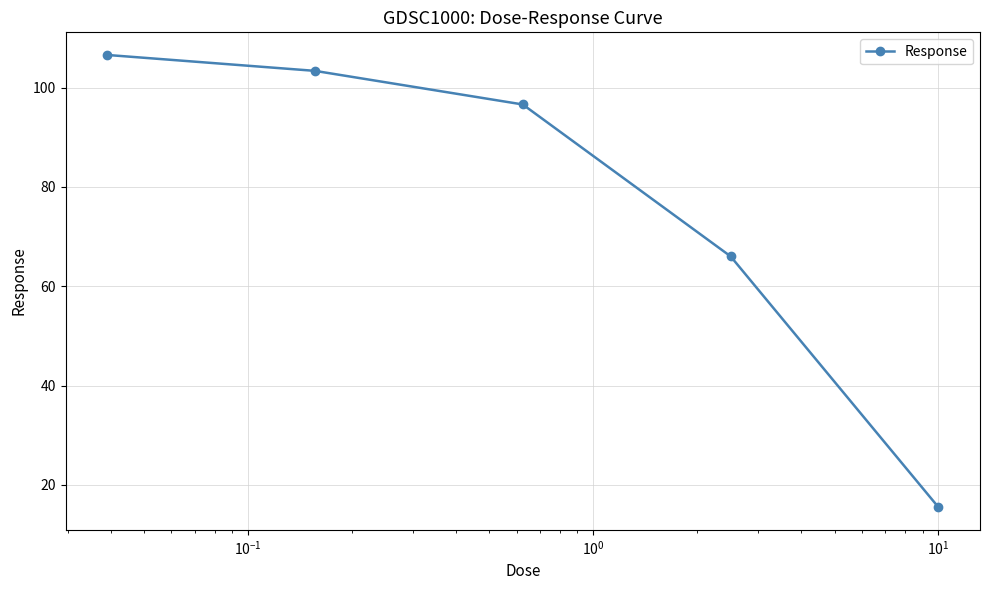

True or false: there are more than 1 points higher than both neighbors.

False